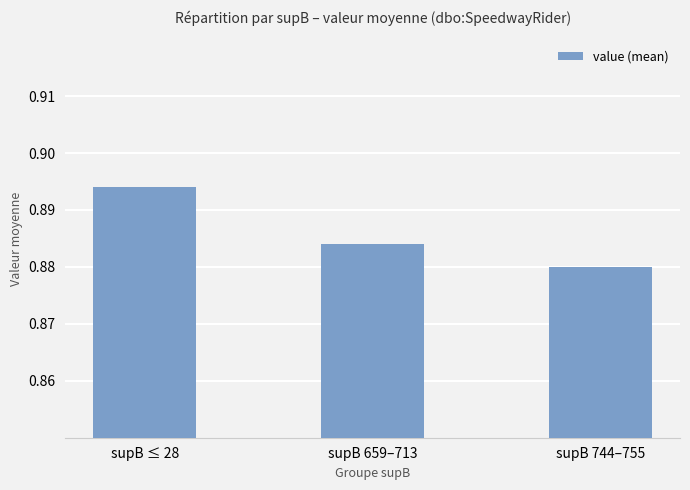

True or false: the data shows 1.4 at supB 744–755.

False